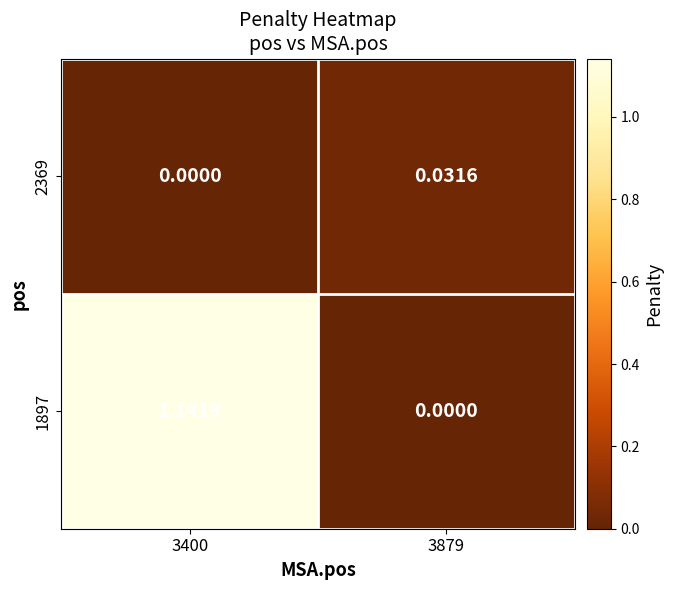

Reading left to right, extract all data points from this chart.

1897: 3400=1.1	3879=0.0
2369: 3400=0.0	3879=0.0